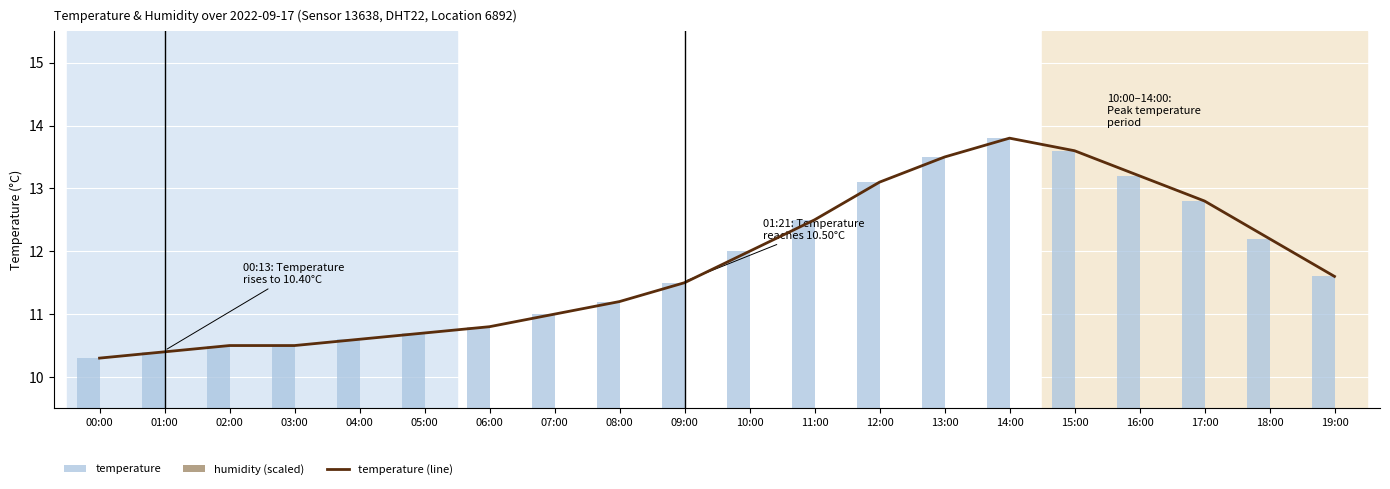

What is the sum of the temperature values at 14:00 and 11:00?

26.3